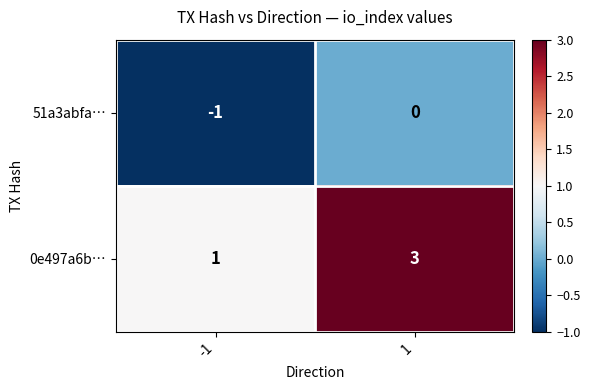

What is the maximum value shown in the chart?

3